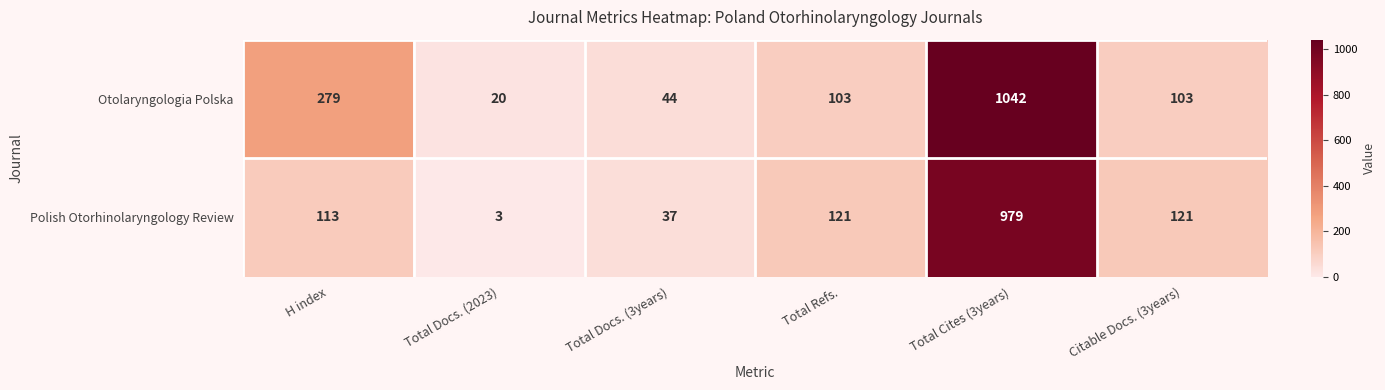

Rank the series by their average value, from lowest to highest.

Polish Otorhinolaryngology Review, Otolaryngologia Polska